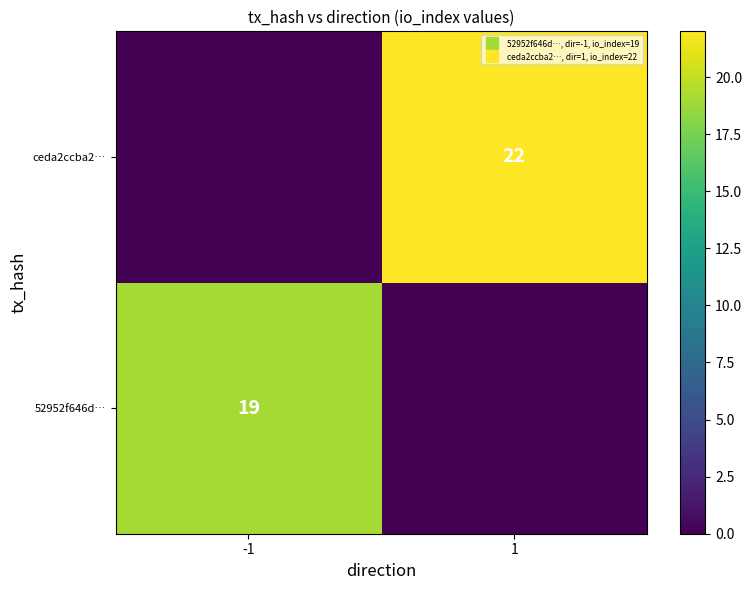

Rank the series at -1 from highest to lowest value.

52952f646d…, ceda2ccba2…